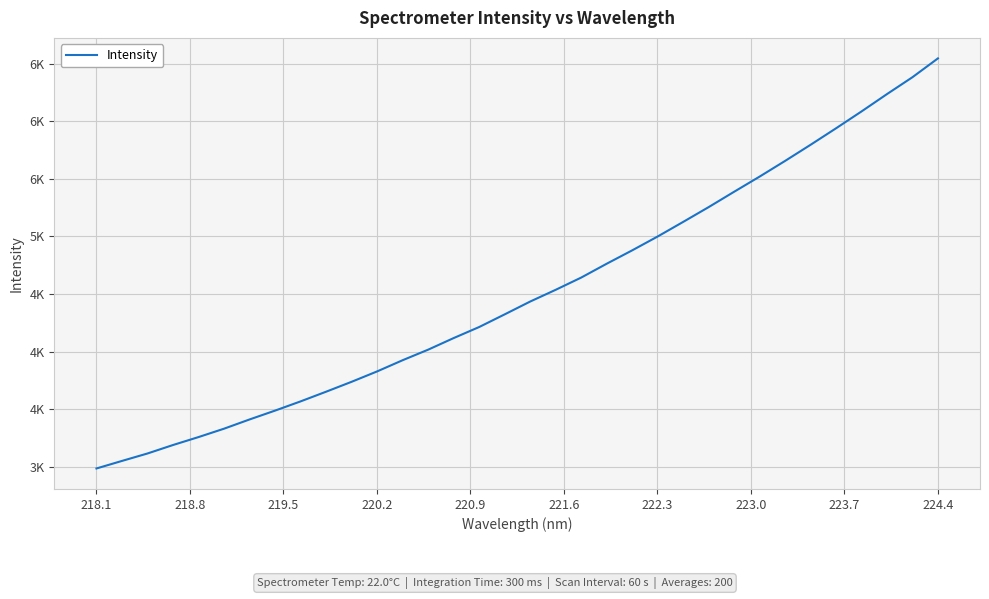

Does the chart have visible grid lines?

Yes